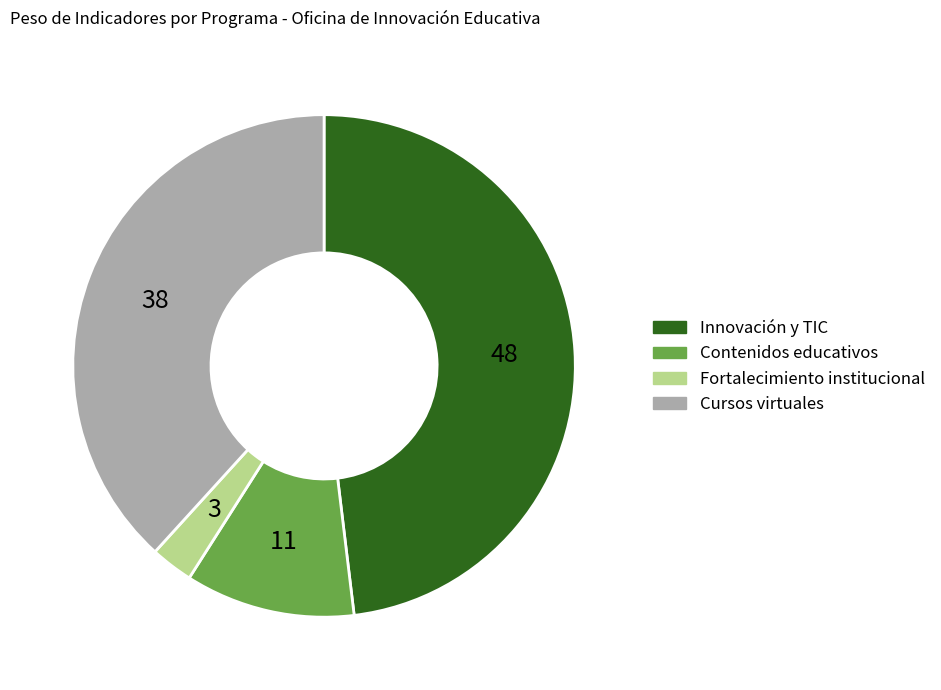

Does any single category account for the majority?

No